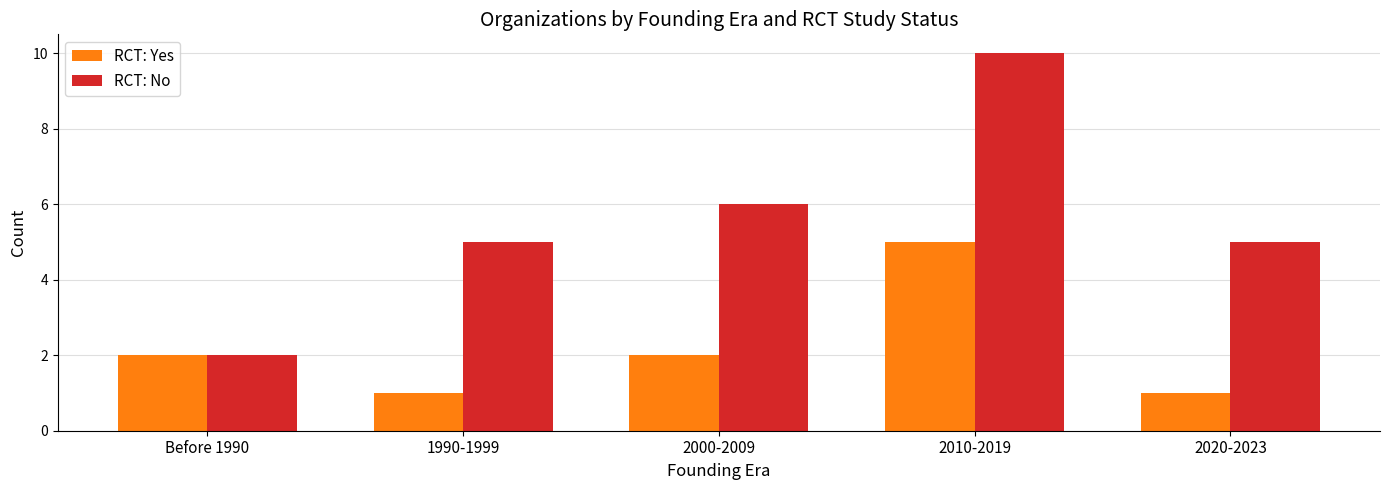

Which series has the largest range (max minus min)?

RCT: No